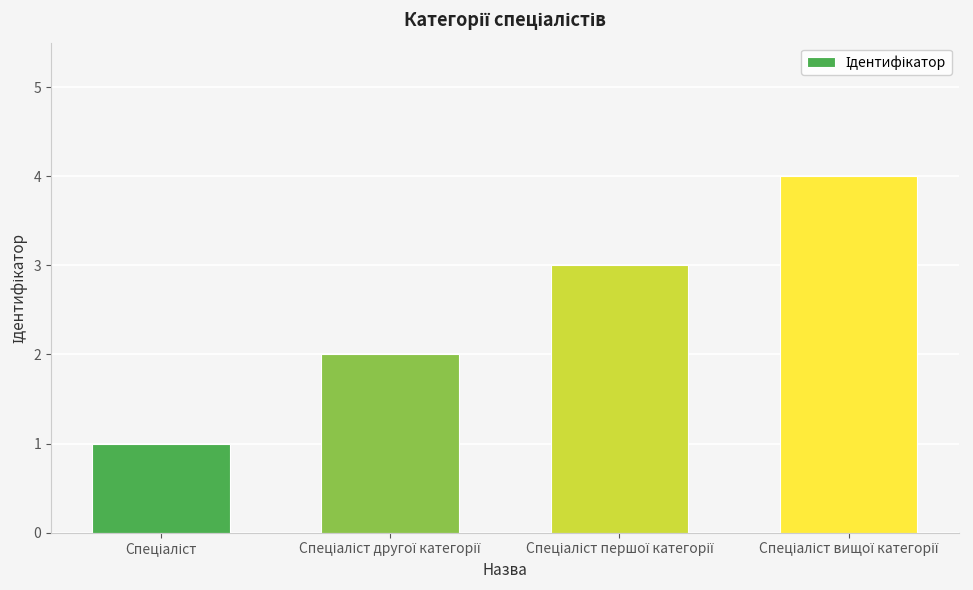

What is the sum of all values?

10